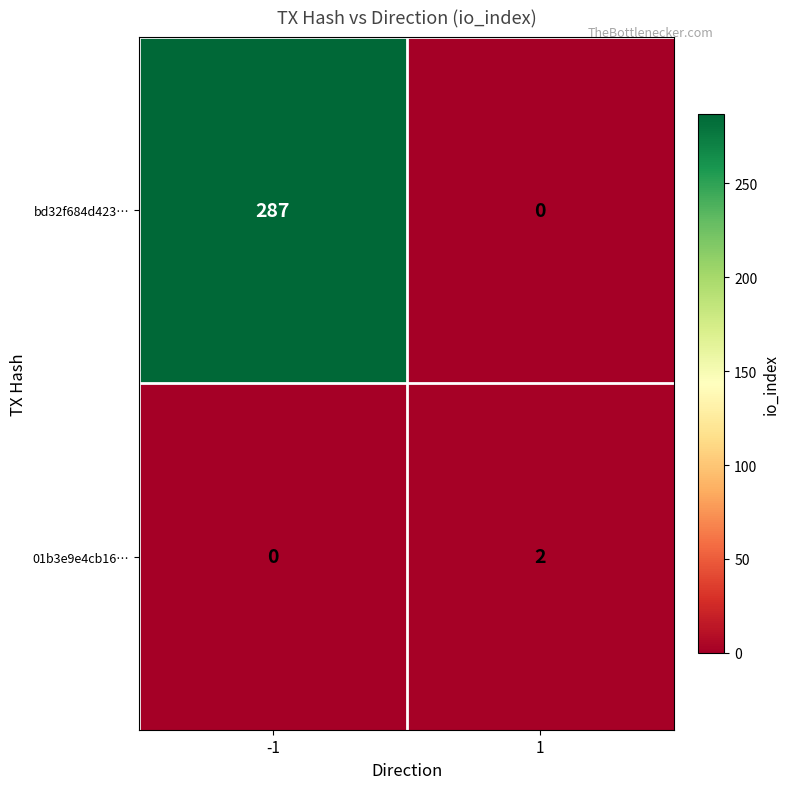

What is the spread (max minus min) of values at 1?

2